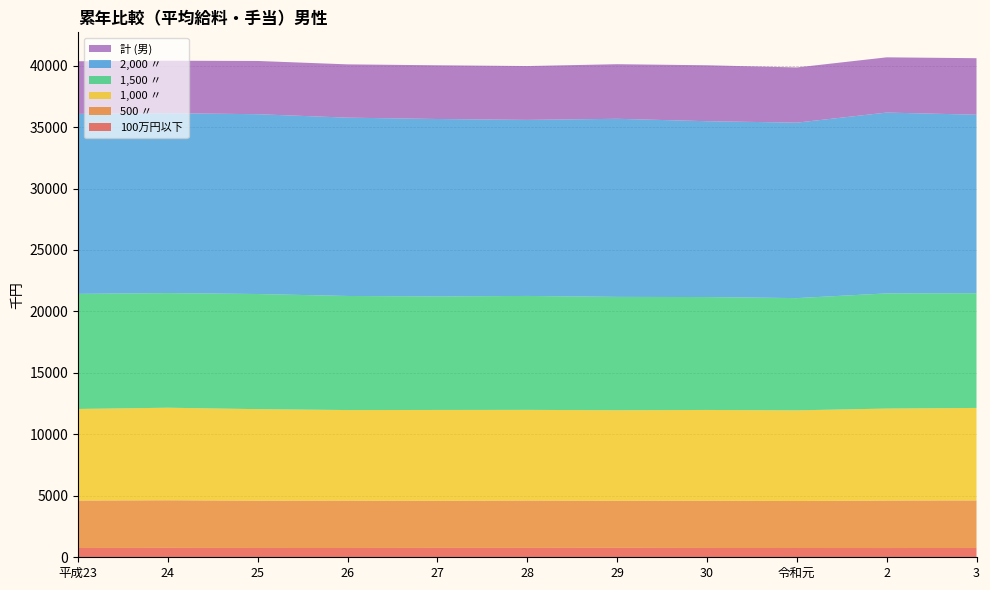

Reading left to right, transcribe all the data shown in this chart.

100万円以下: 757	766	758	757	765	764	768	758	754	752	759
500 〃: 3859	3872	3849	3854	3833	3854	3832	3844	3824	3863	3867
1,000 〃: 7450	7529	7443	7366	7387	7373	7363	7383	7375	7483	7524
1,500 〃: 9364	9325	9368	9281	9237	9270	9222	9186	9132	9370	9332
2,000 〃: 14642	14639	14628	14507	14434	14322	14487	14306	14274	14711	14522
計 (男): 4282	4267	4331	4336	4370	4381	4442	4551	4491	4494	4598